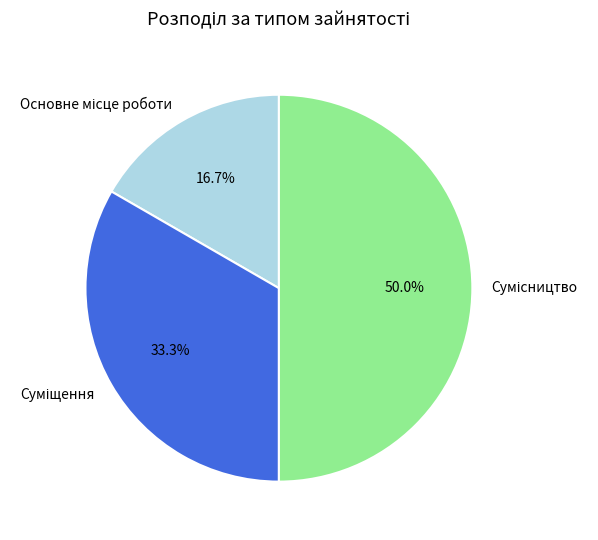

Combined, what portion of the pie is Основне місце роботи and Суміщення?

50.0%